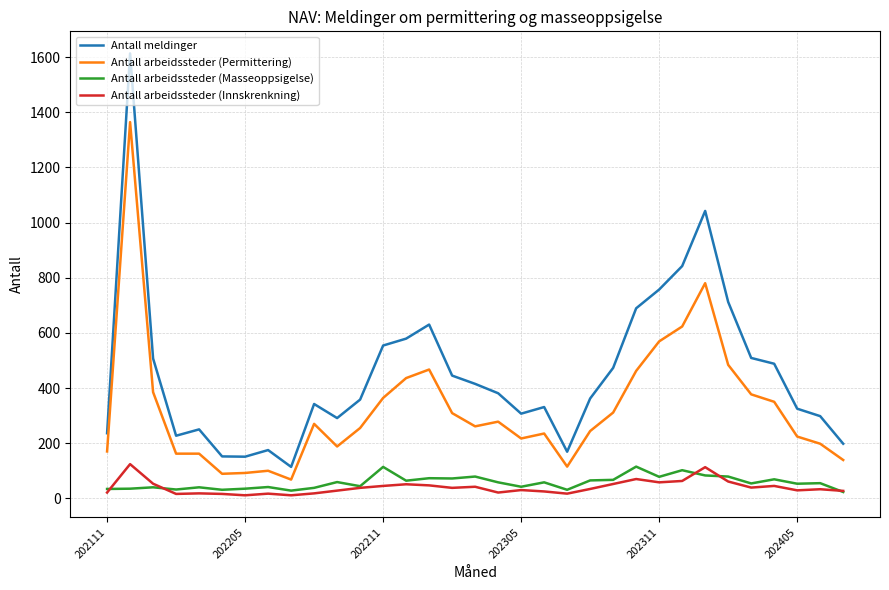

Which series has the largest range (max minus min)?

Antall meldinger